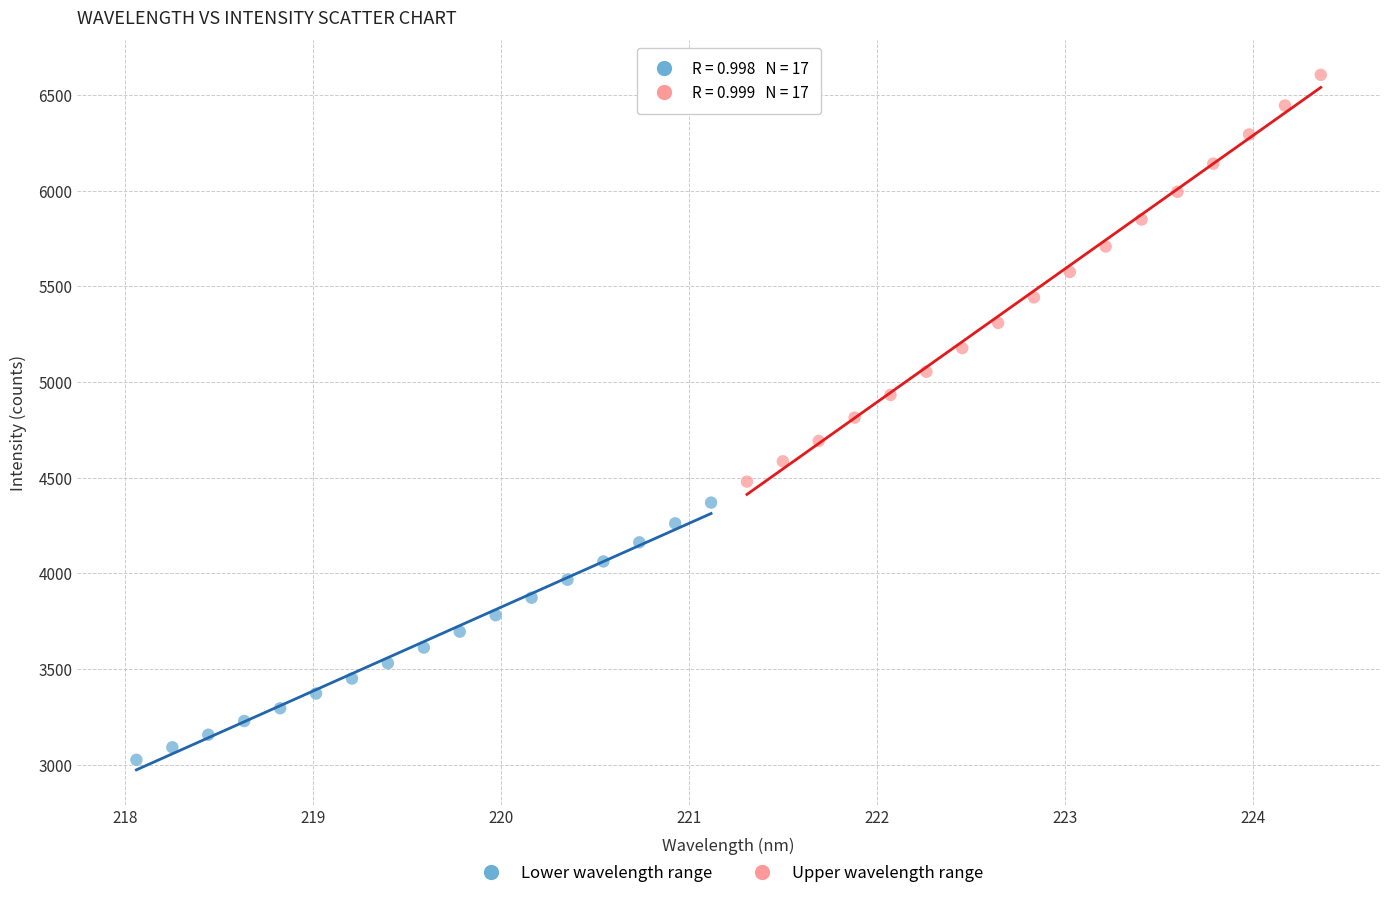

Which series contains the lowest Y value?

Lower wavelength range